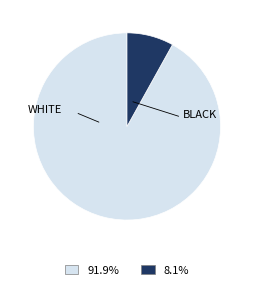

How many segments does this pie chart have?

2